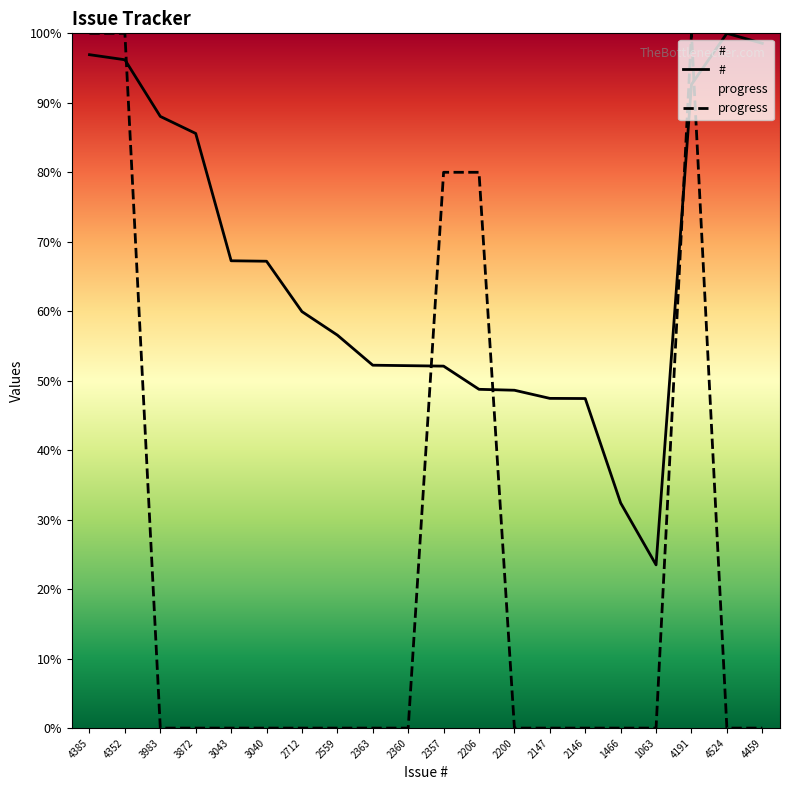

At which category does the chart reach its minimum across all series?

3983